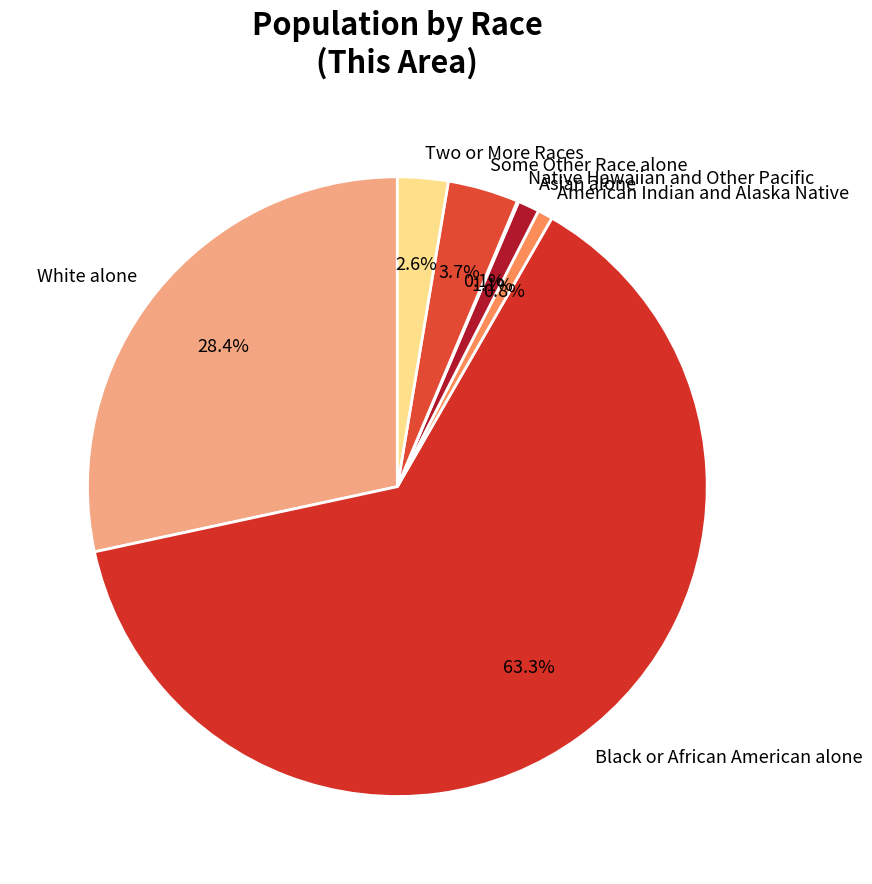

Do Asian alone and White alone together represent more than half of the pie?

No